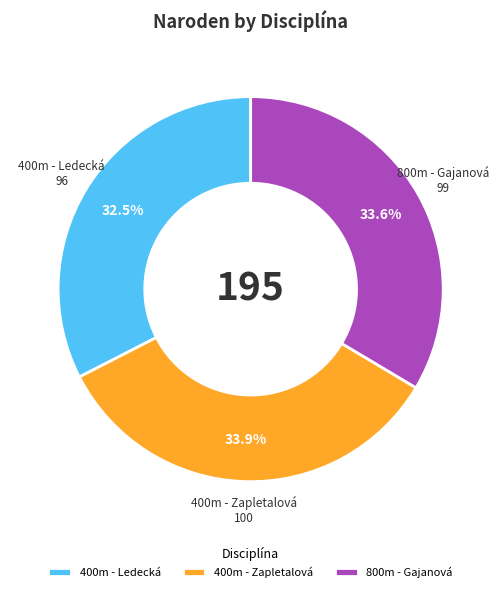

Approximately how many times larger is the value at 400m - Zapletalová compared to 400m - Ledecká?

1.0